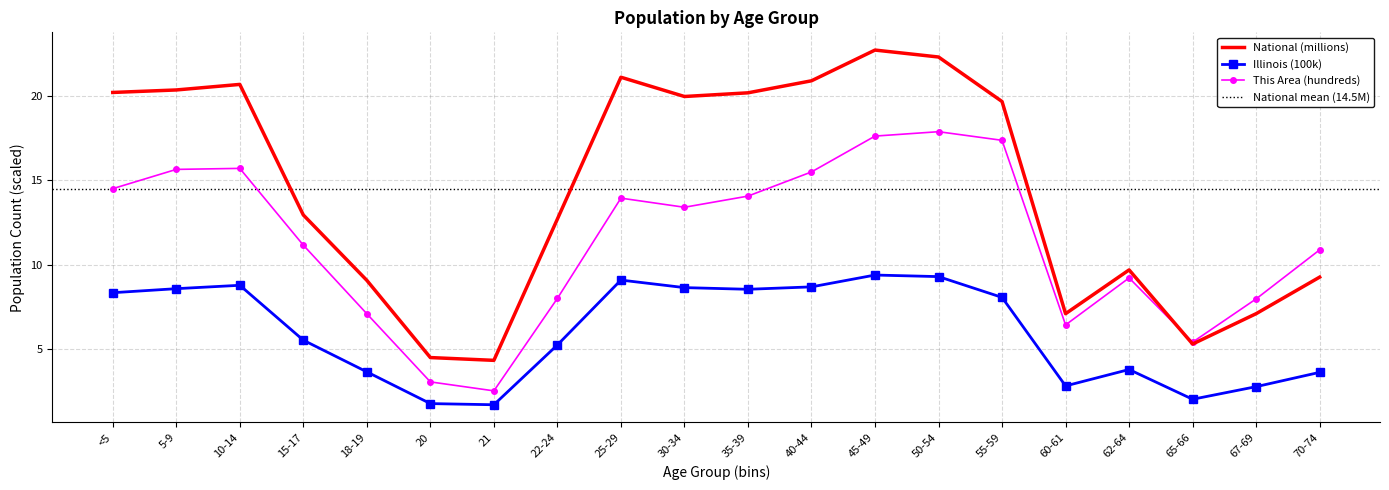

True or false: This Area and Illinois intersect in this chart.

False